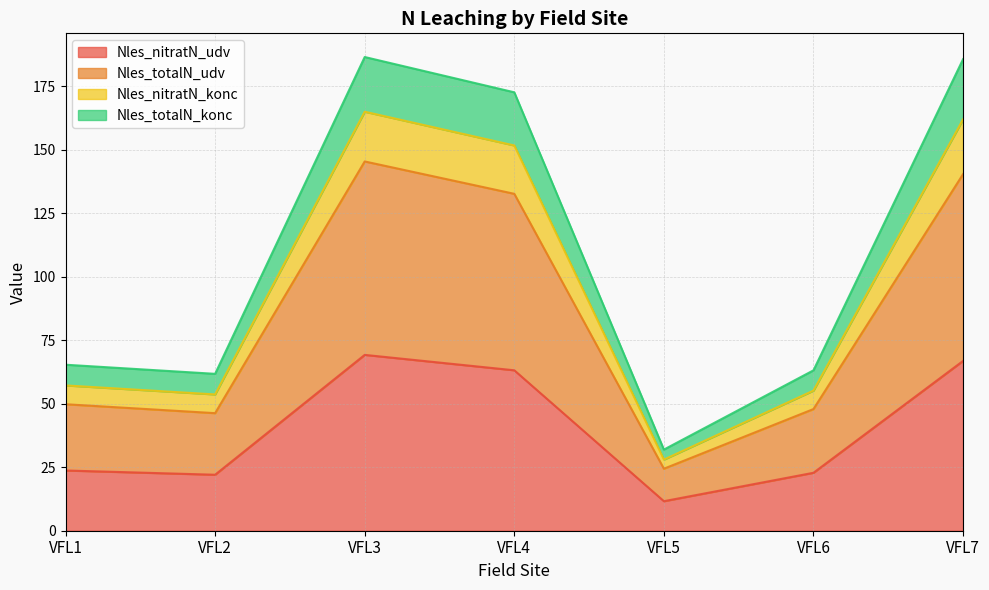

Which category has the lowest value in the Nles_nitratN_udv series?

VFL5